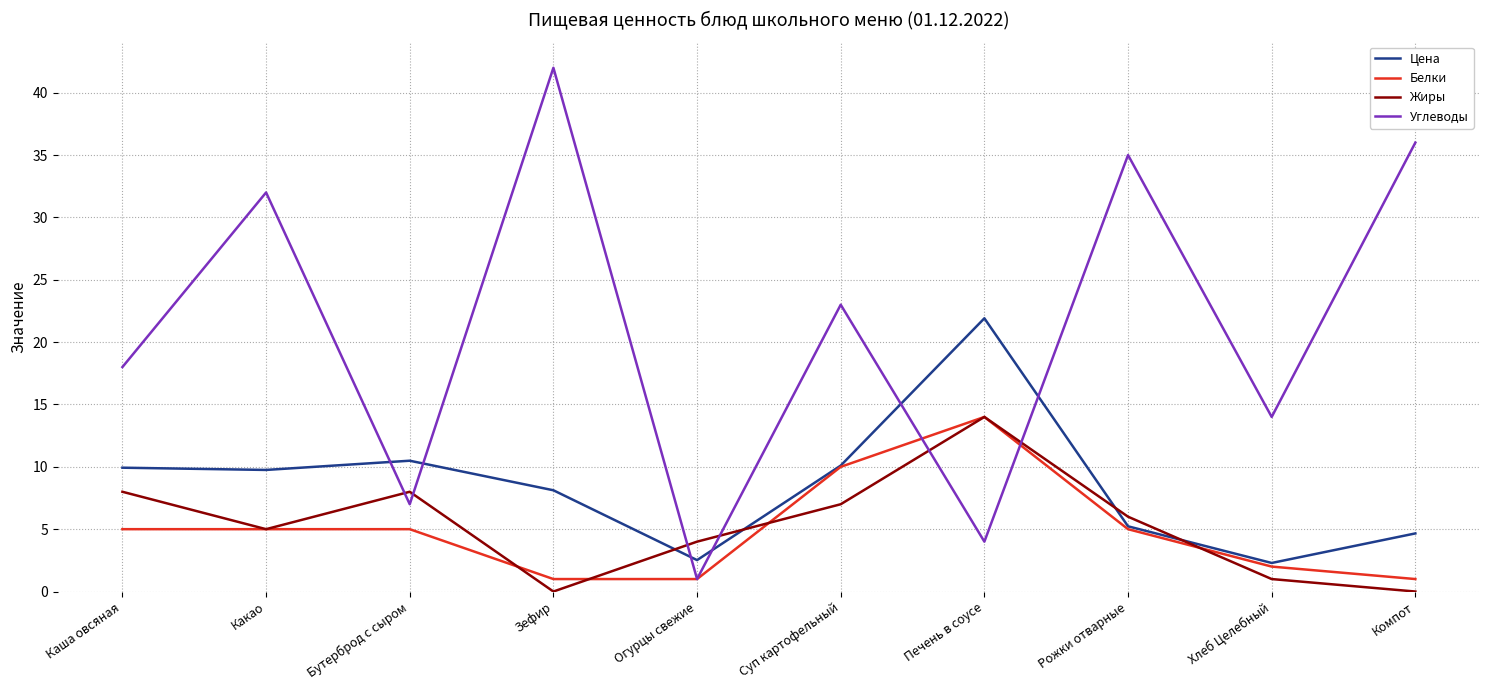

What position from the right is Огурцы свежие?

6